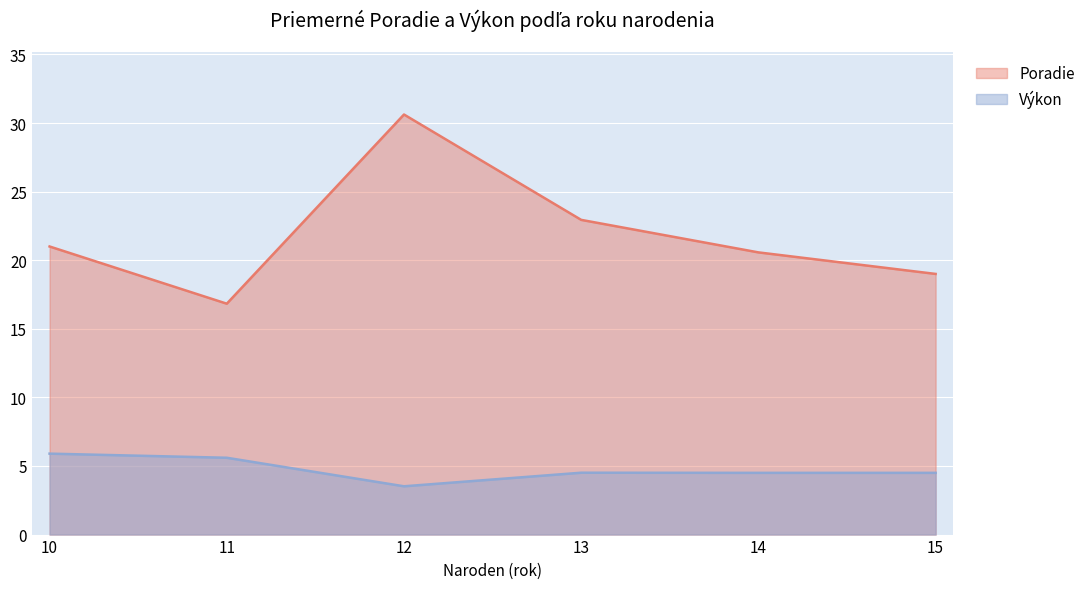

At 15, list the series in order from smallest to largest.

Výkon, Poradie